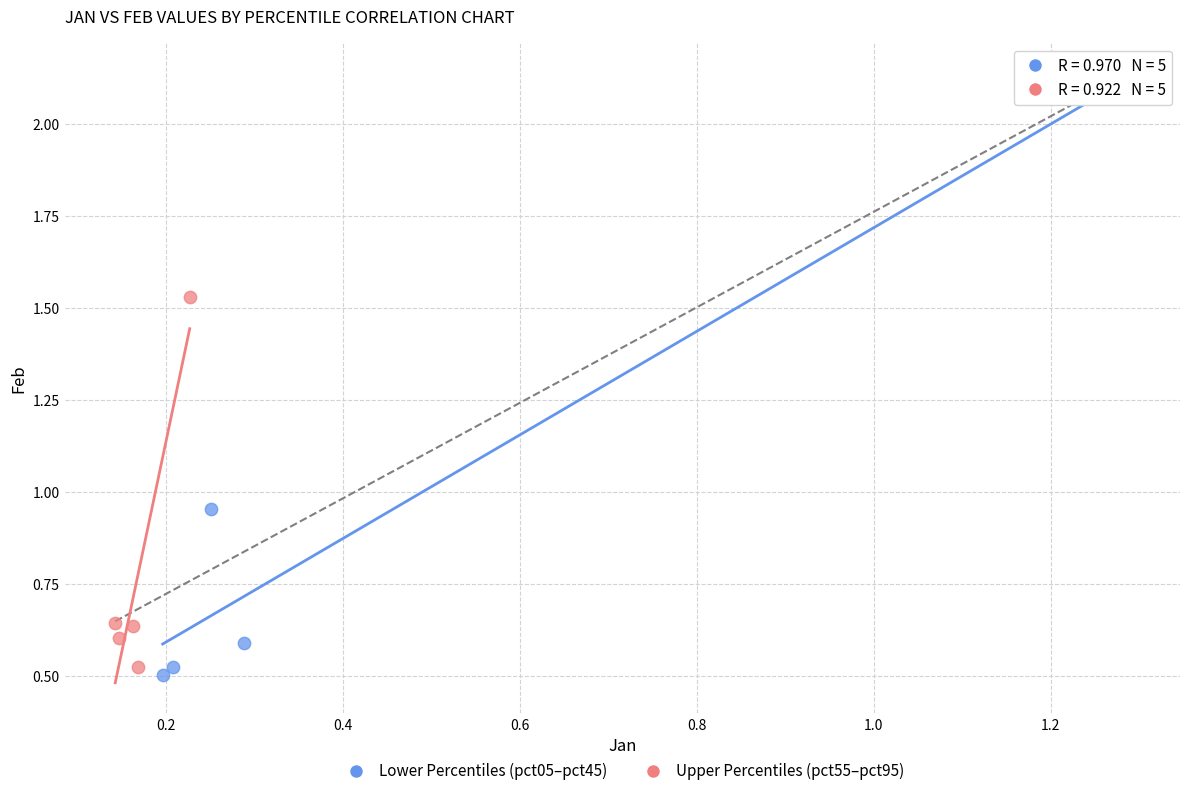

What are all the series names shown in the legend?

Lower Percentiles (pct05–pct45), Upper Percentiles (pct55–pct95)